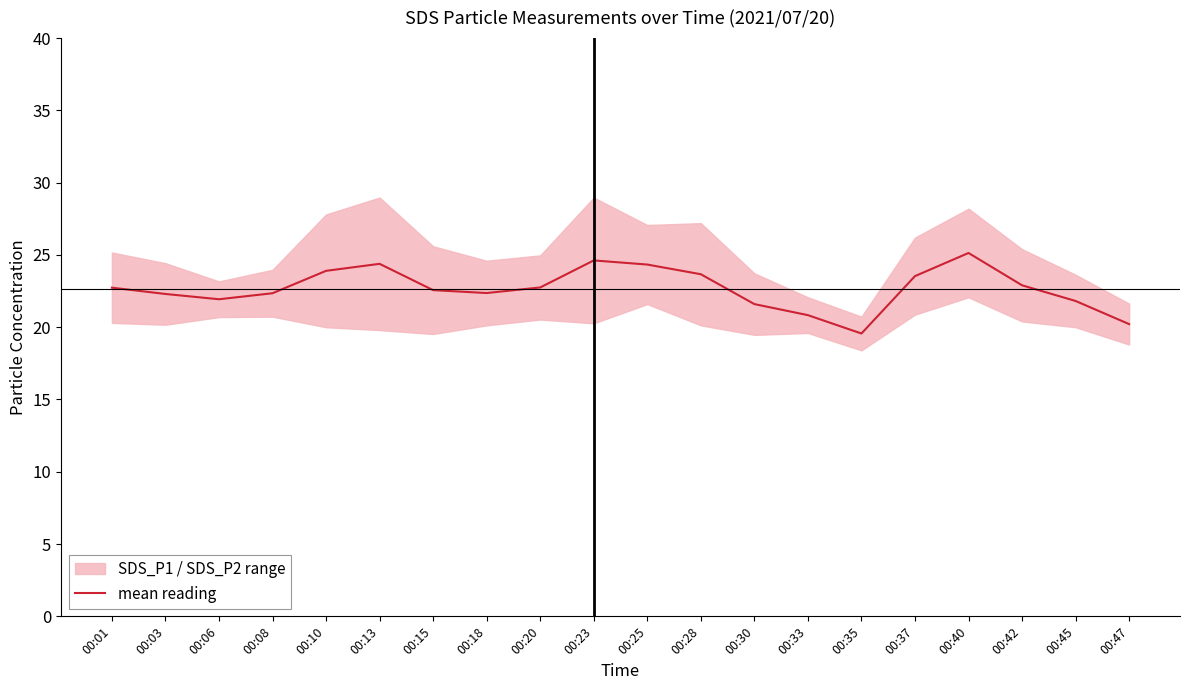

What value does the data have at 00:33?

20.8